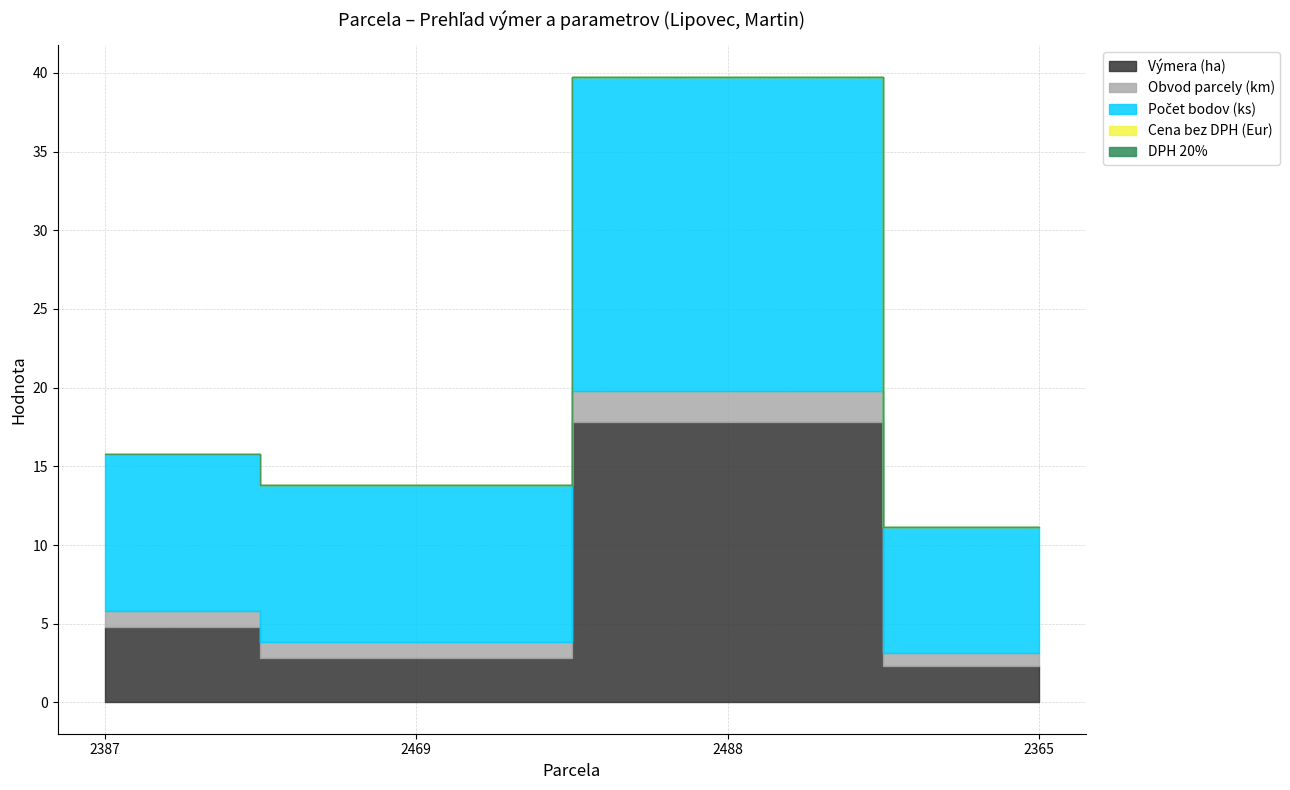

True or false: Počet bodov (ks) and Výmera (ha) intersect in this chart.

False